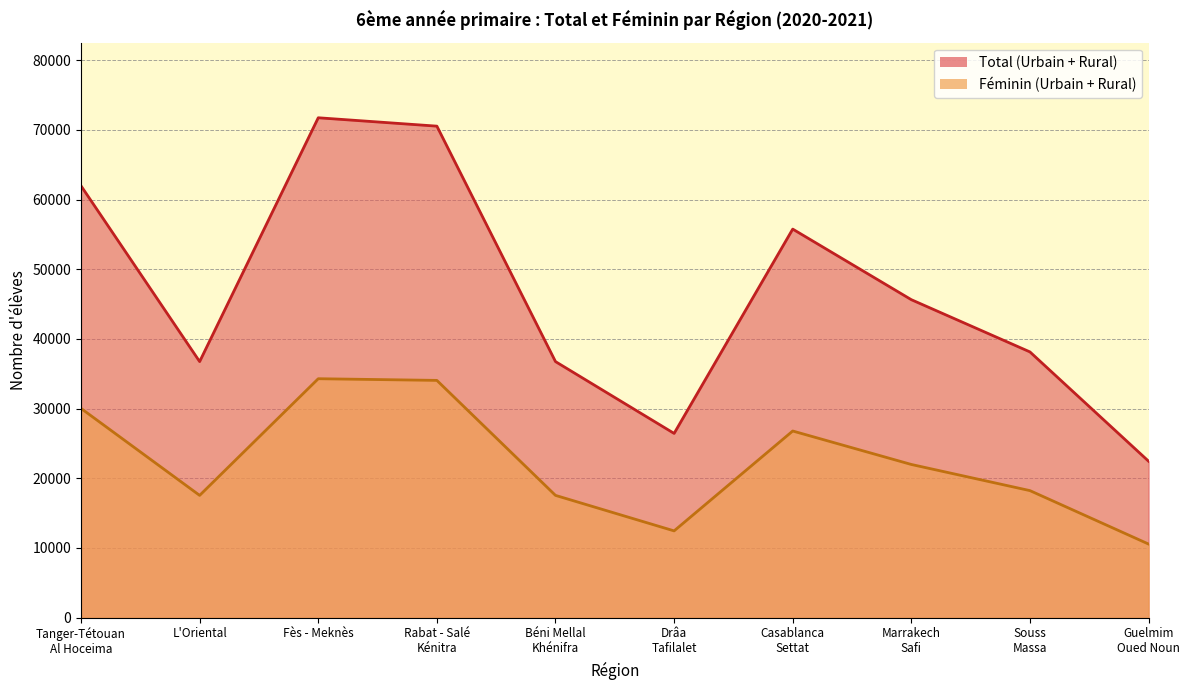

What is the minimum value for Total (Urbain + Rural)?

22456